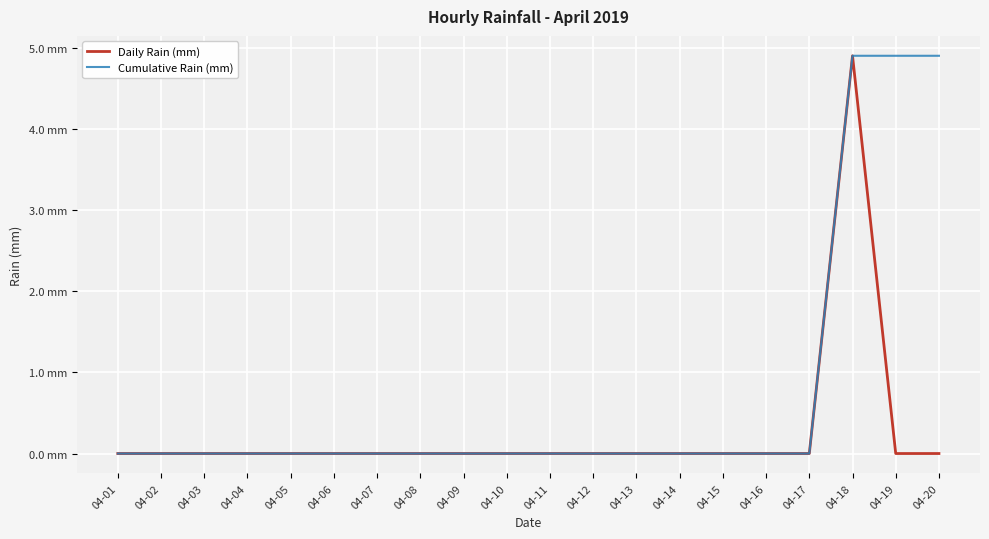

The value of Cumulative Rain (mm) at 04-19 is 8.2. True or false?

False